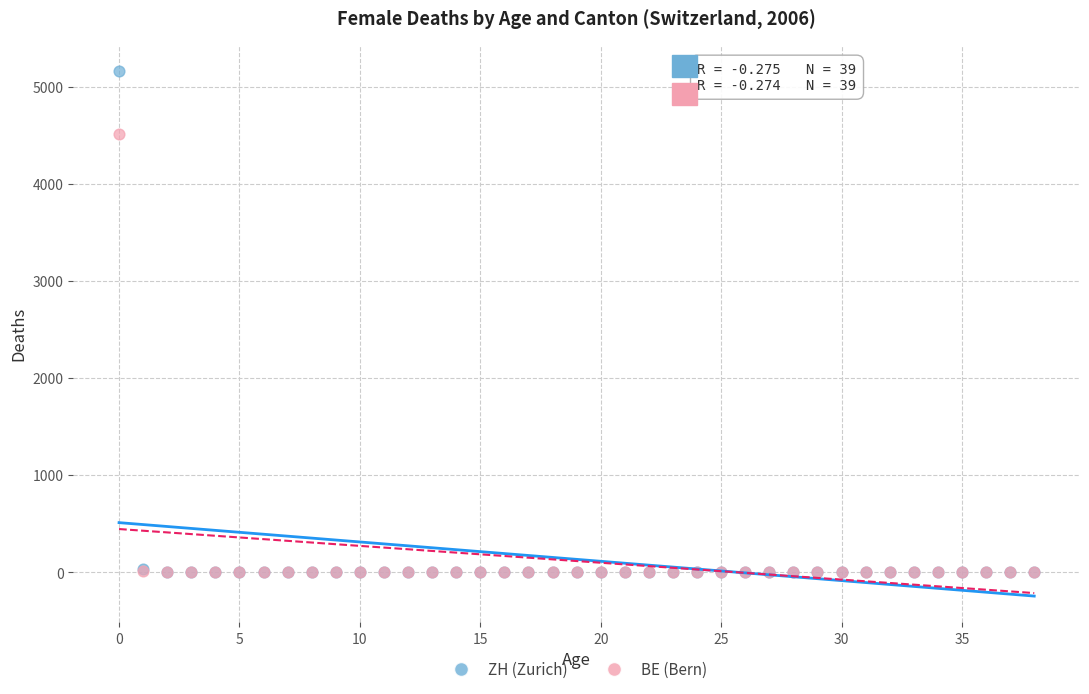

Across all series, what Y value is closest to 2581?

4515